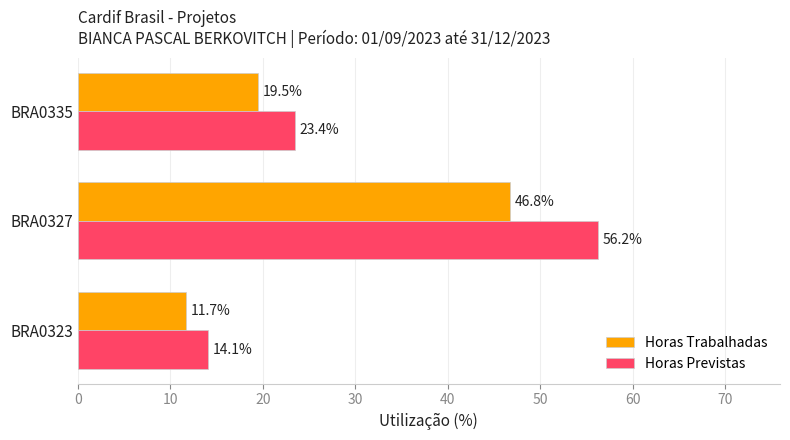

Which series has the largest range (max minus min)?

Horas Previstas